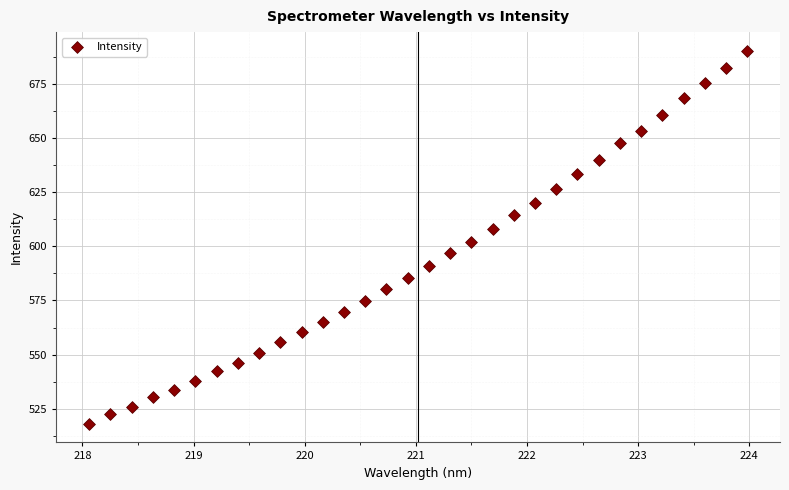

What is the range of Y values (max minus min)?

172.0